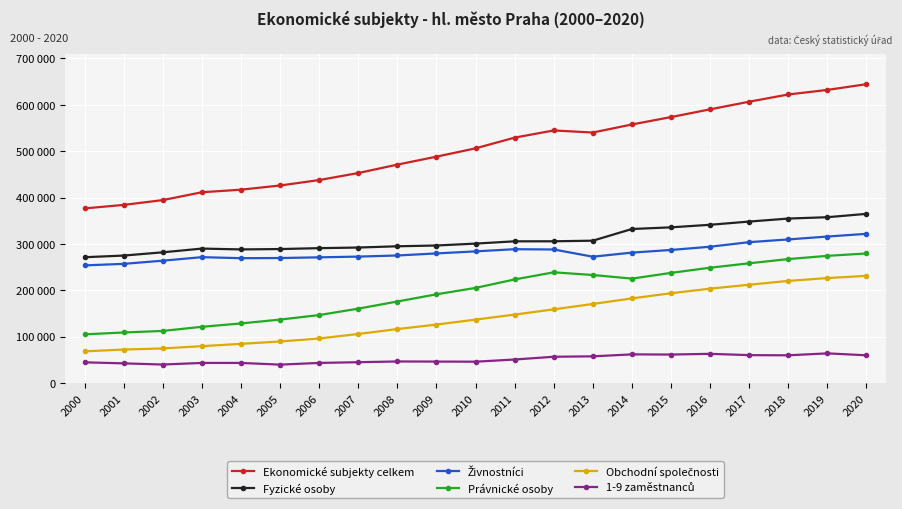

What is the value of the Ekonomické subjekty celkem point at the 18th from the left?

606843